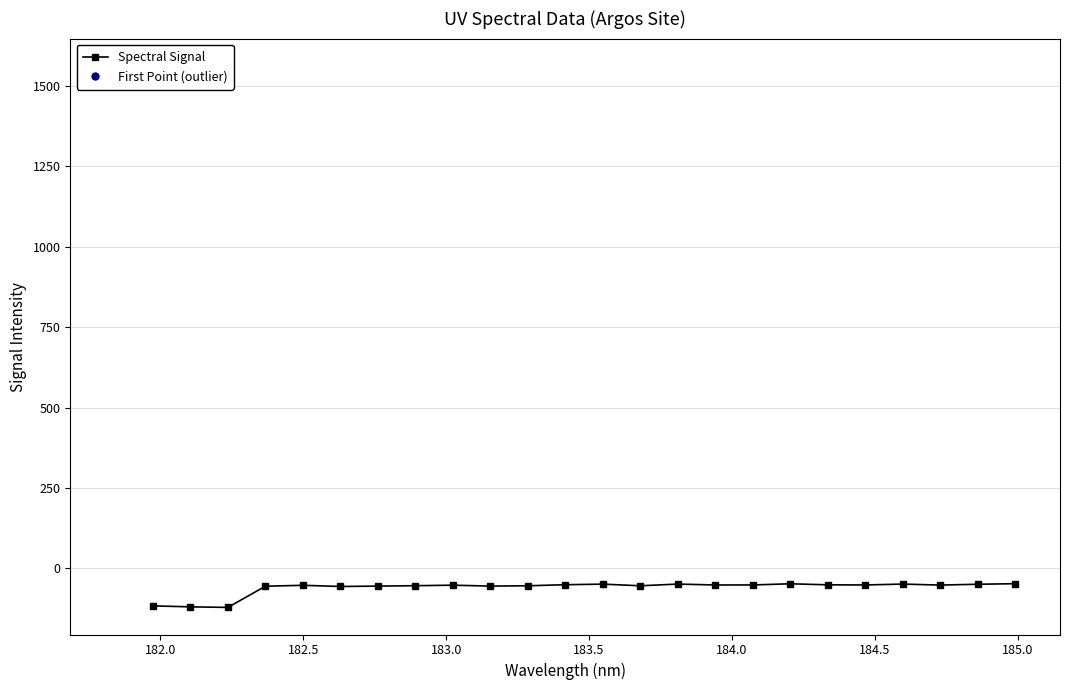

What is the lowest value of the Spectral Signal series?

-121.4